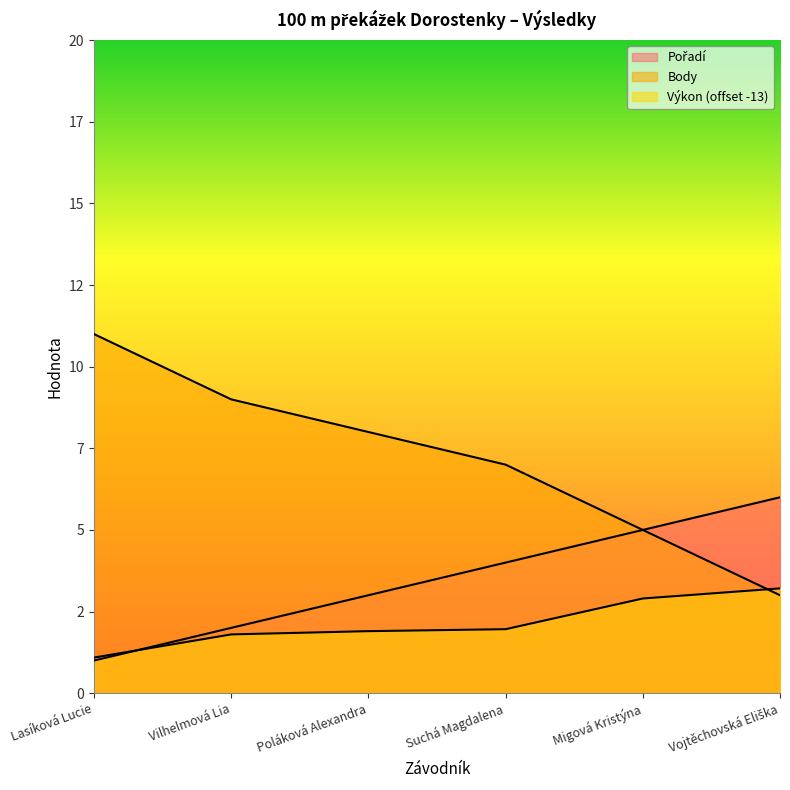

What is the smallest value displayed?

1.0